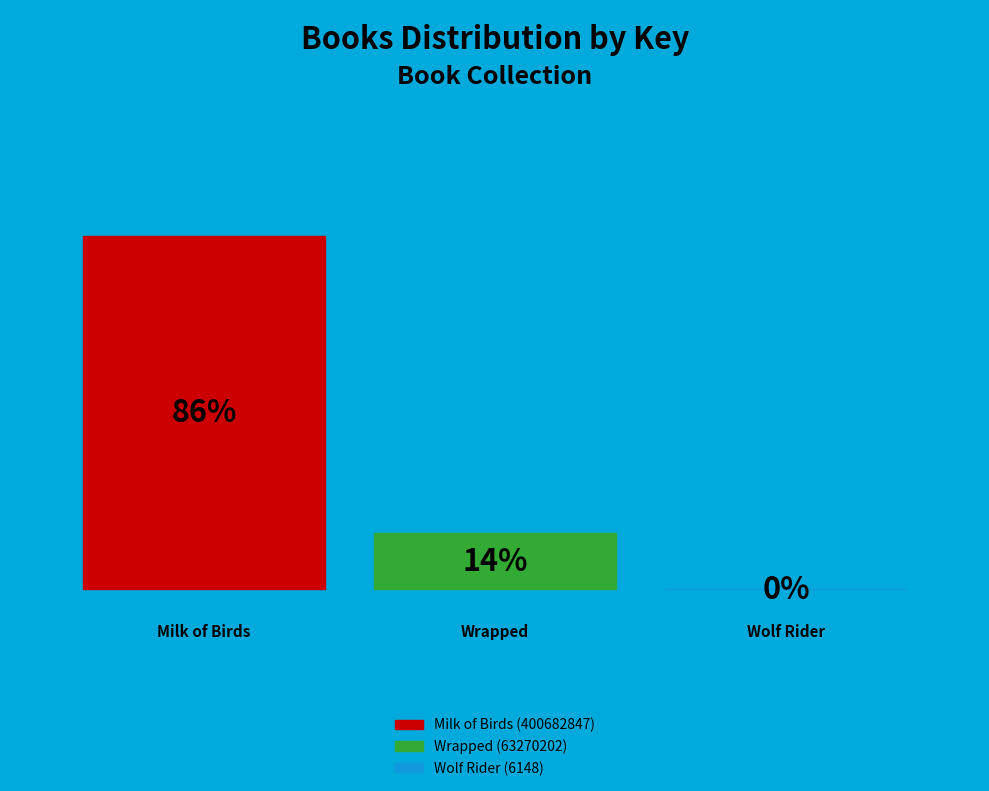

Is it true that Wrapped (63270202) is 2% of the pie?

False